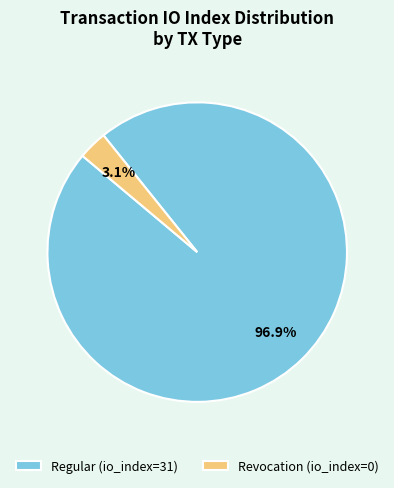

To the nearest percent, what is the difference between the Revocation and Regular slice percentages?

94%